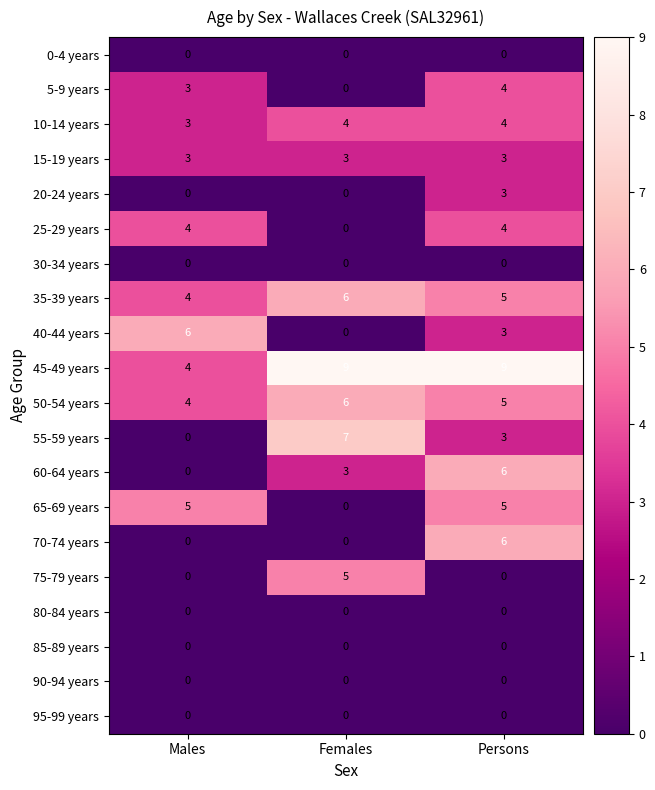

What is the sum of the 40-44 years values at Males and Females?

6